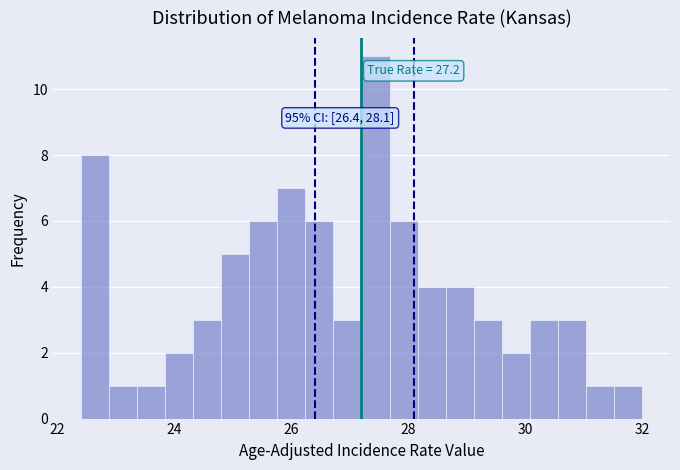

Around what value on the x-axis is the tallest bar? Give the approximate position of its centre, as read against the axis.

27.4